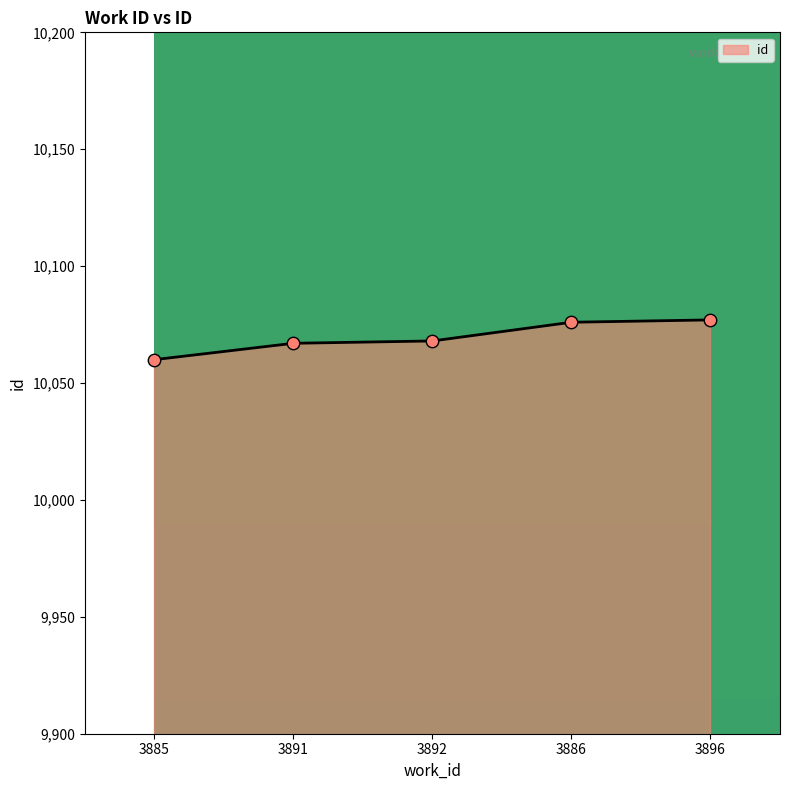

Which has a higher value, 3892 or 3886?

3886